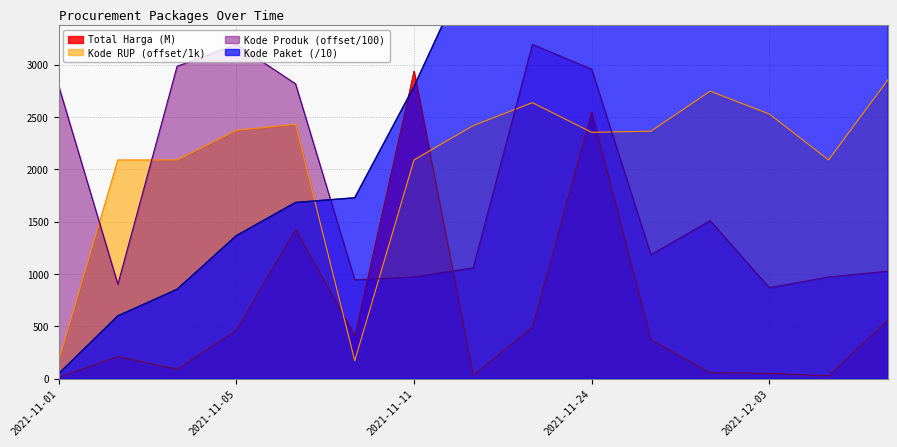

Between 2021-11-04 and 2021-11-28, which series saw the biggest shift?

Kode Paket